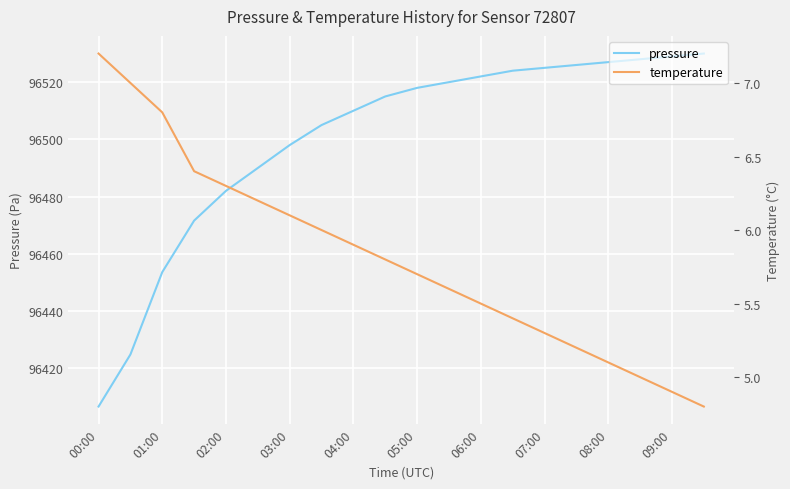

Is it true that pressure equals 131964.1 at 00:00?

False